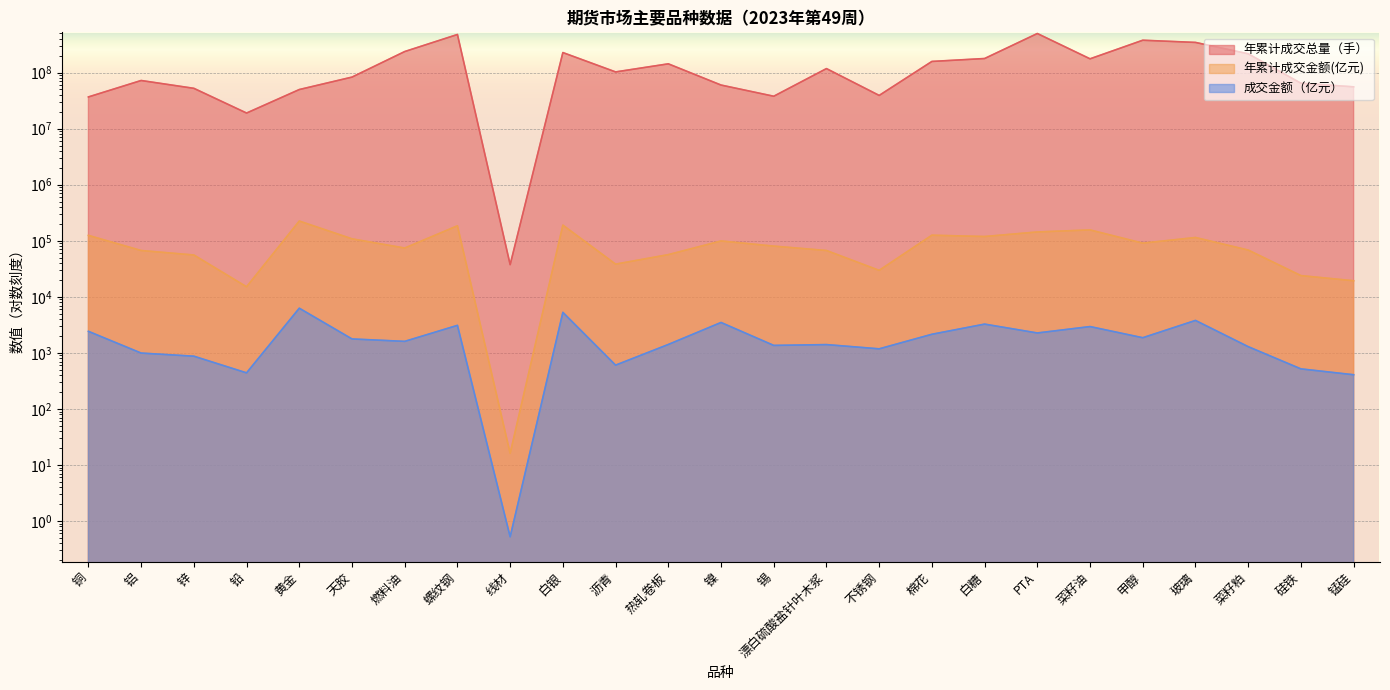

The value of 成交金额（亿元） at 热轧卷板 is 1412.5. True or false?

True